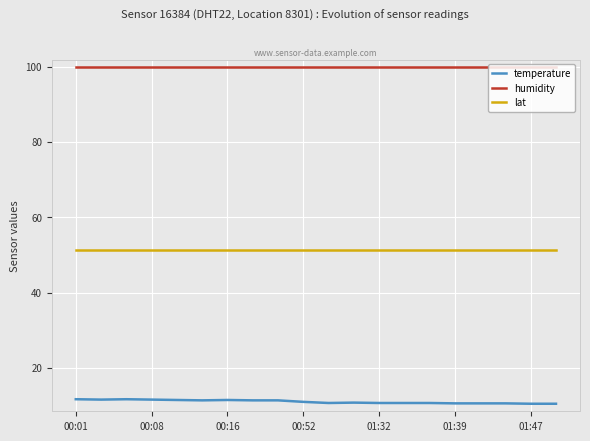

What is the smallest value displayed?

10.5